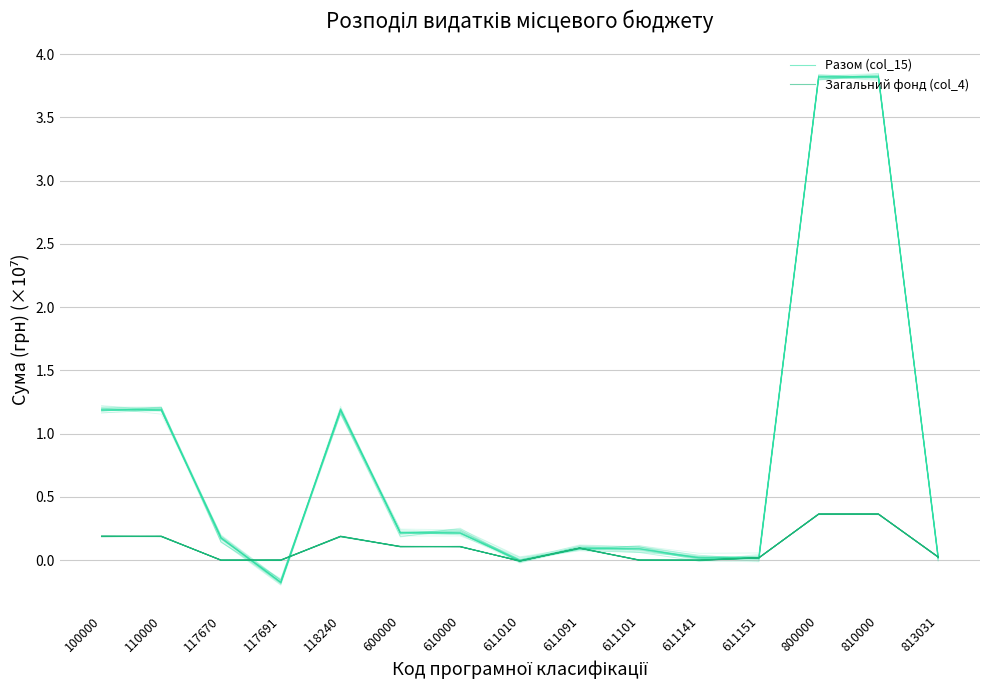

At which category is the sum across all series the highest?

800000